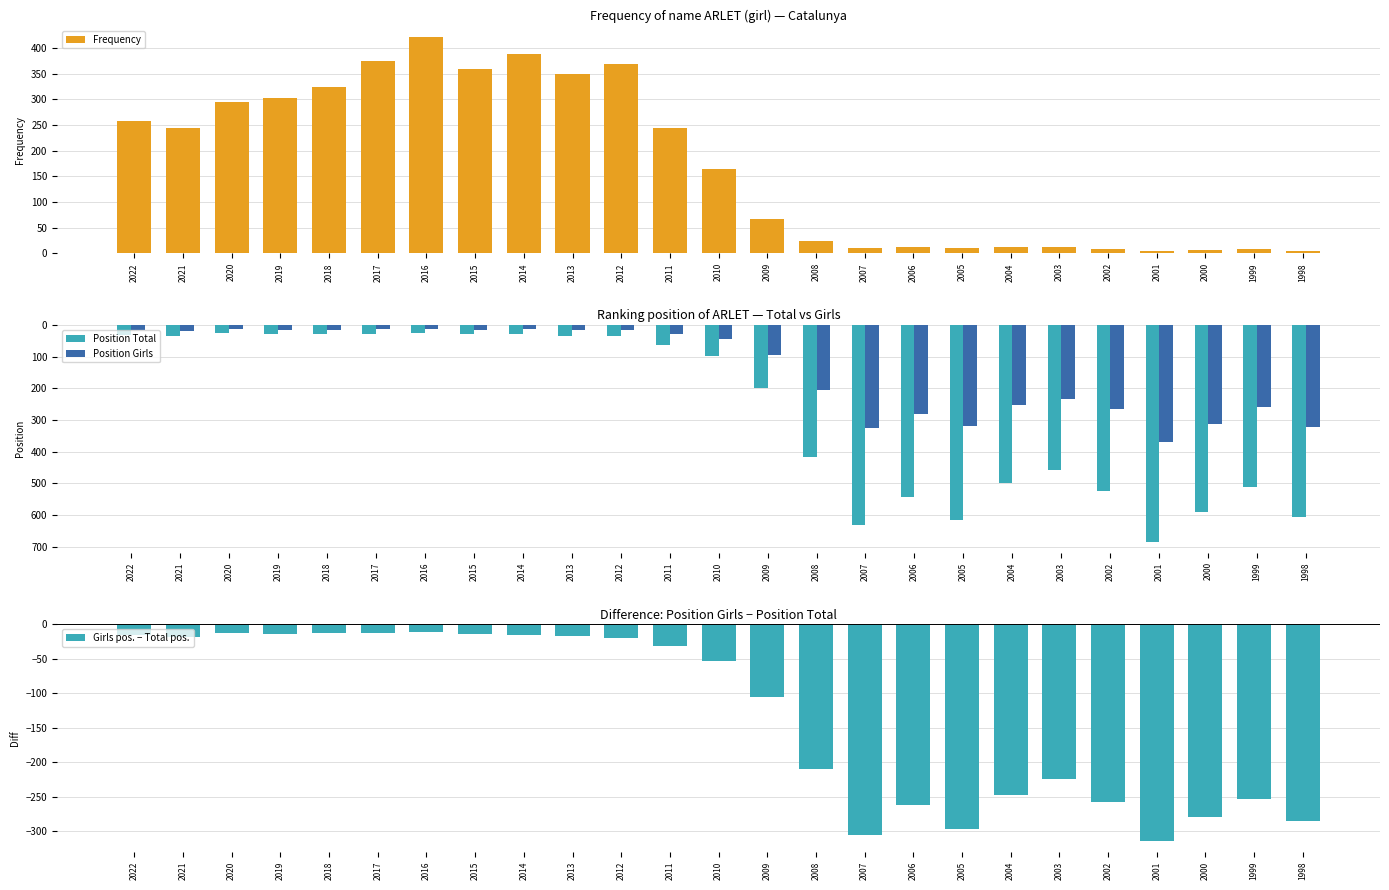

Rank the series at 1998 from highest to lowest value.

Position Total, Position Girls, Frequency, Girls pos. − Total pos.